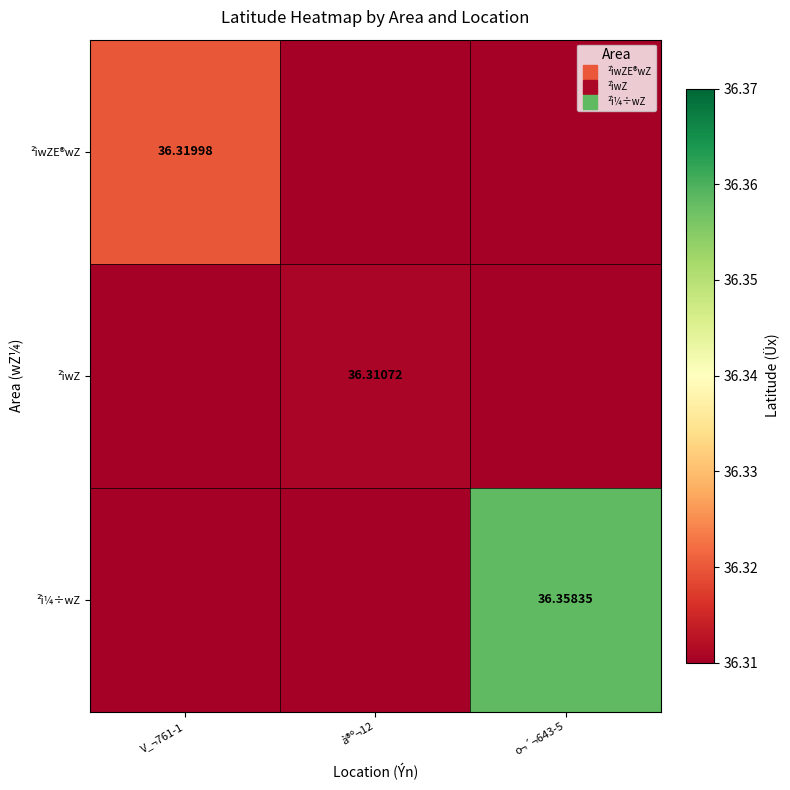

Rank the series by their maximum value, from highest to lowest.

²ì¼÷wZ, ²ìwZE®wZ, ²ìwZ